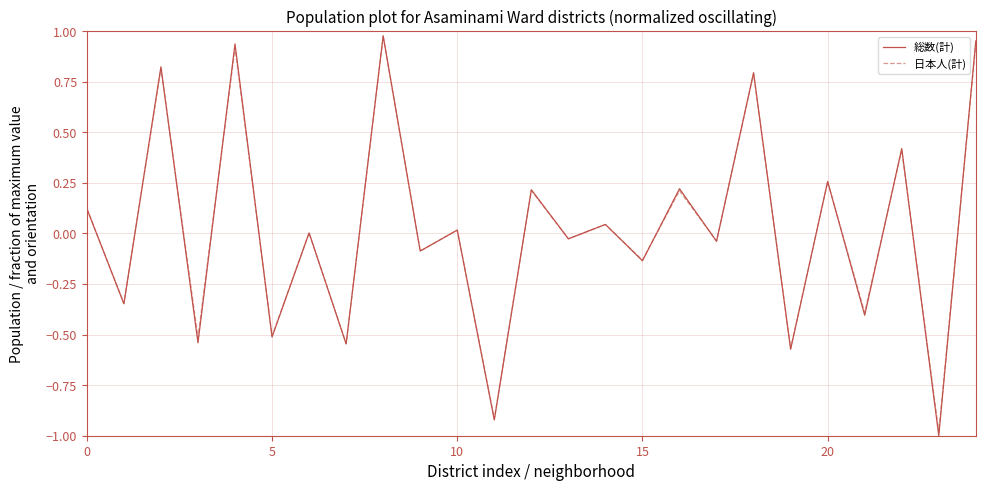

What is the minimum value shown in the chart?

-1.0